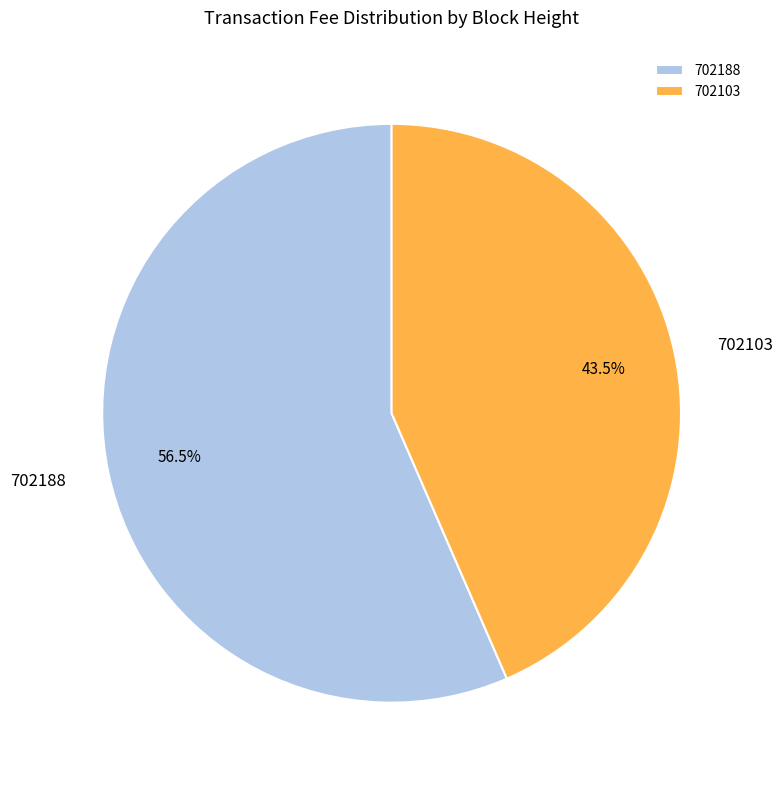

To the nearest percent, what is the average slice percentage?

50%